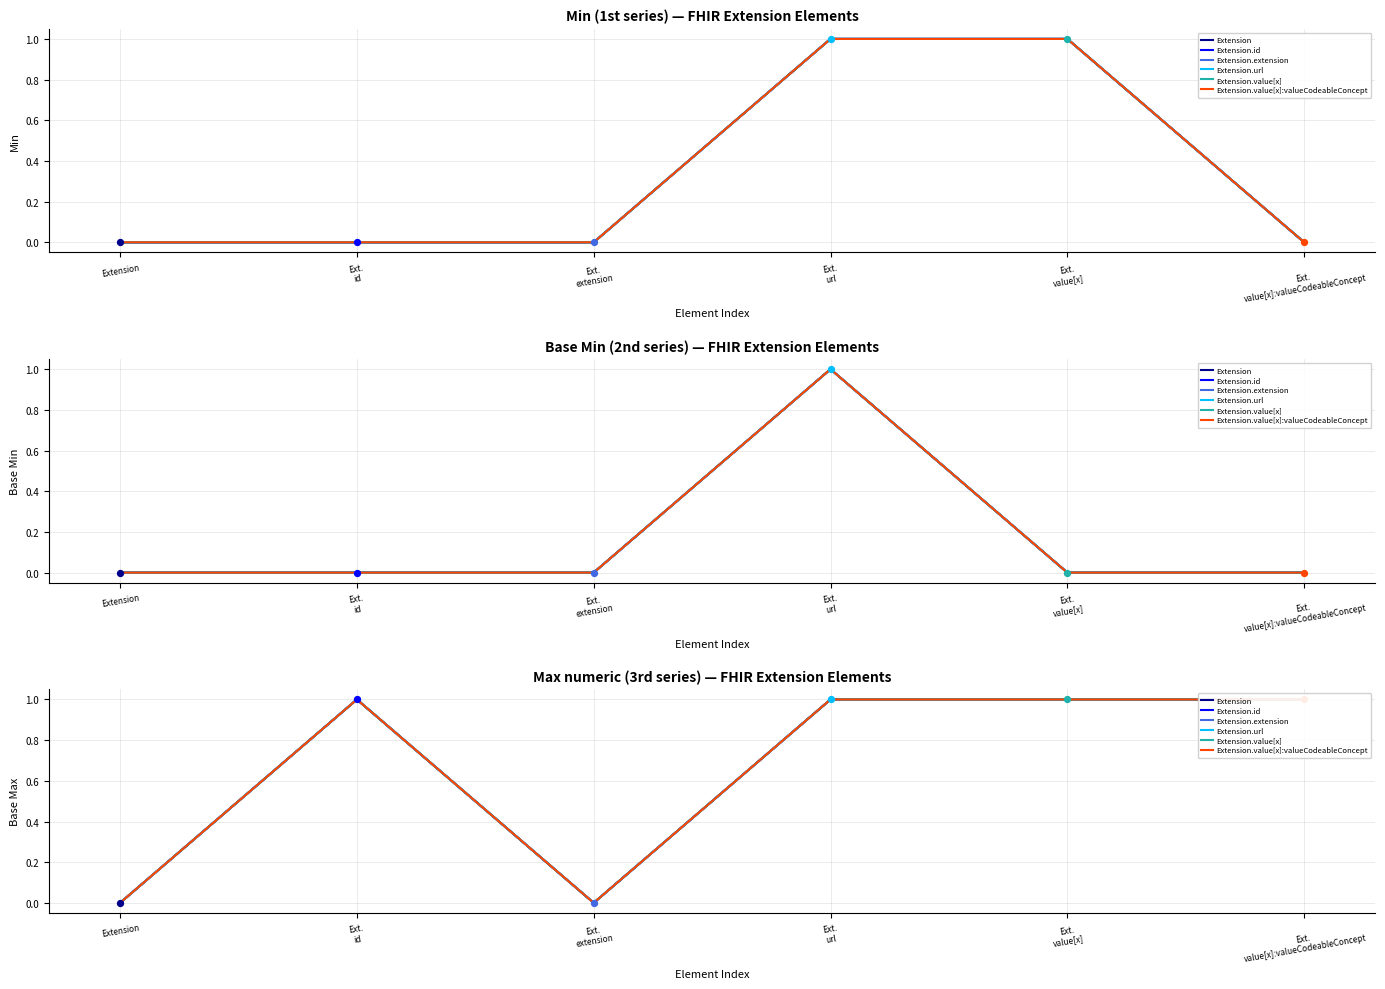

Is the value of Extension.value[x]:valueCodeableConcept at Ext.
extension greater than the value of Extension at Ext.
value[x]?

No